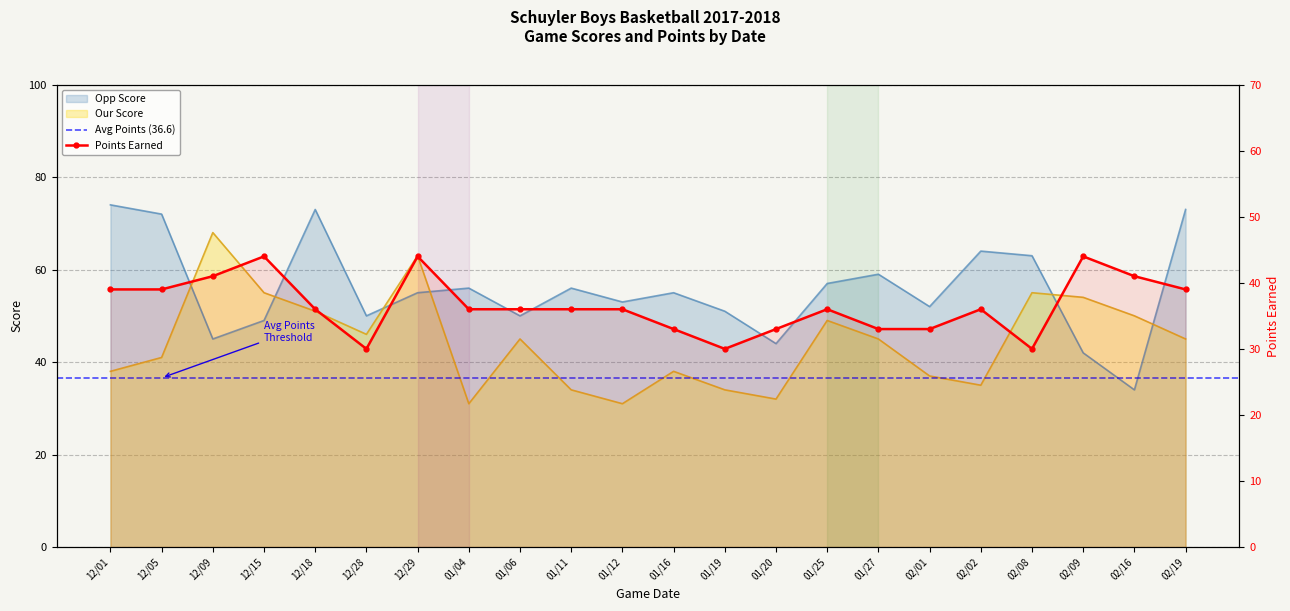

What is the average value of the Points series?

37